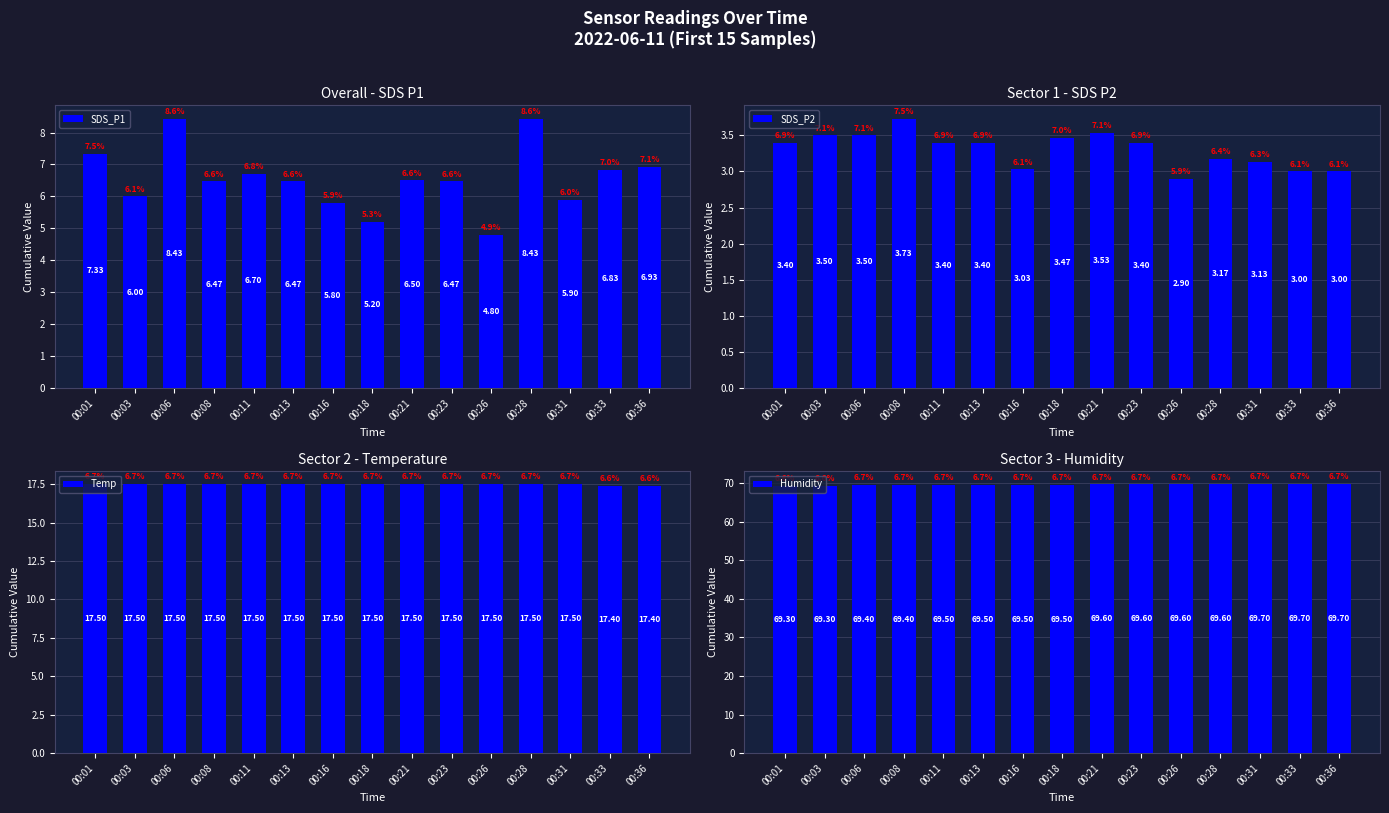

What is the difference between the second highest and minimum values in the SDS_P2 series?

0.6